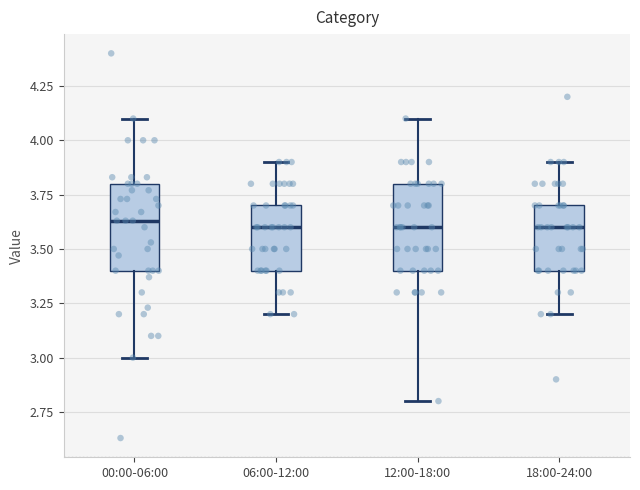

Where does the upper whisker of the box for 06:00-12:00 end on the y-axis? The values are not printed on the chart, so give them approximately, as read against the axis.

3.90